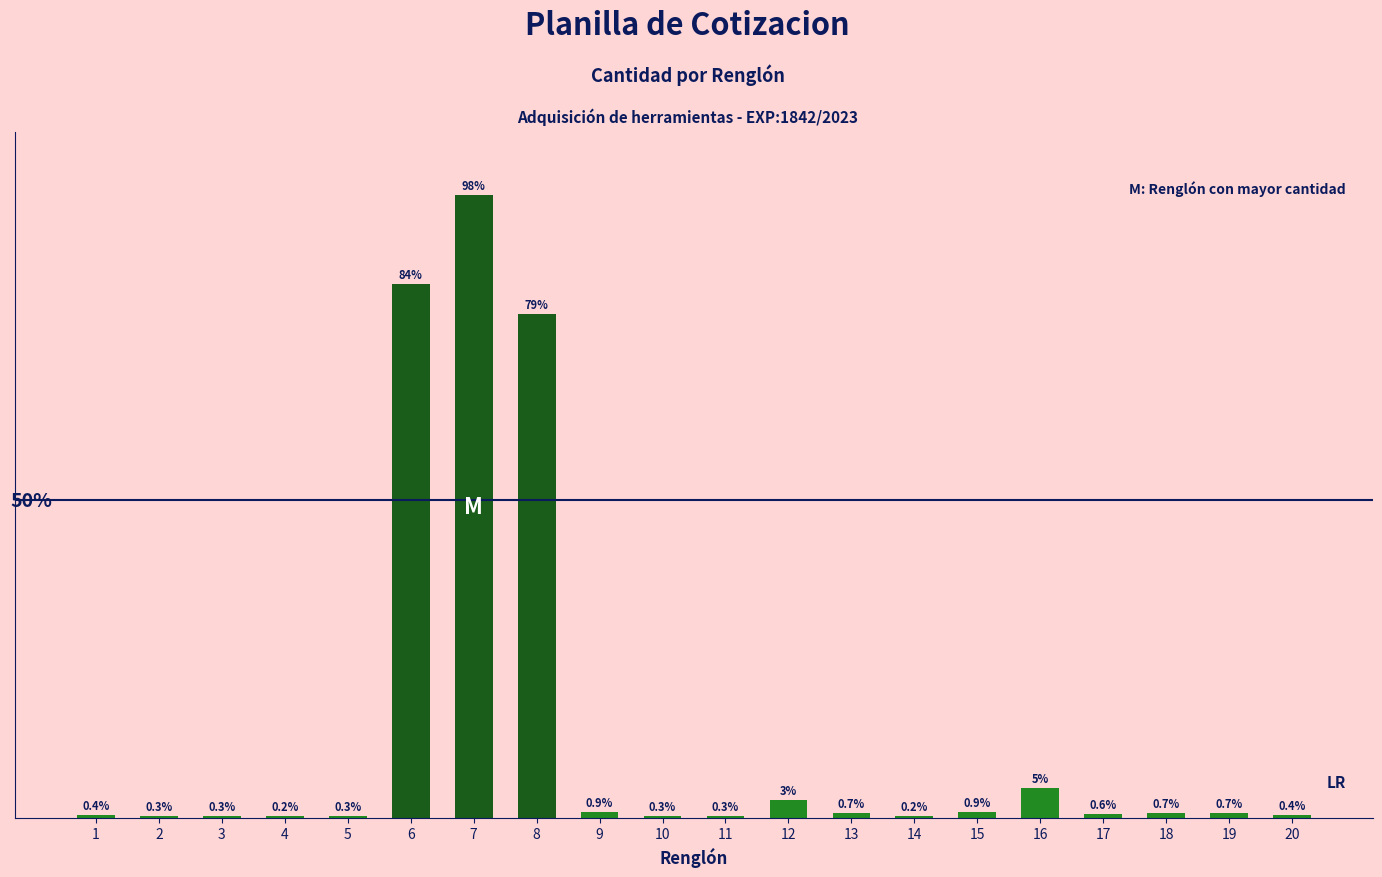

Rank the categories by value from lowest to highest.

4, 14, 2, 3, 5, 10, 11, 1, 20, 17, 13, 18, 19, 9, 15, 12, 16, 8, 6, 7